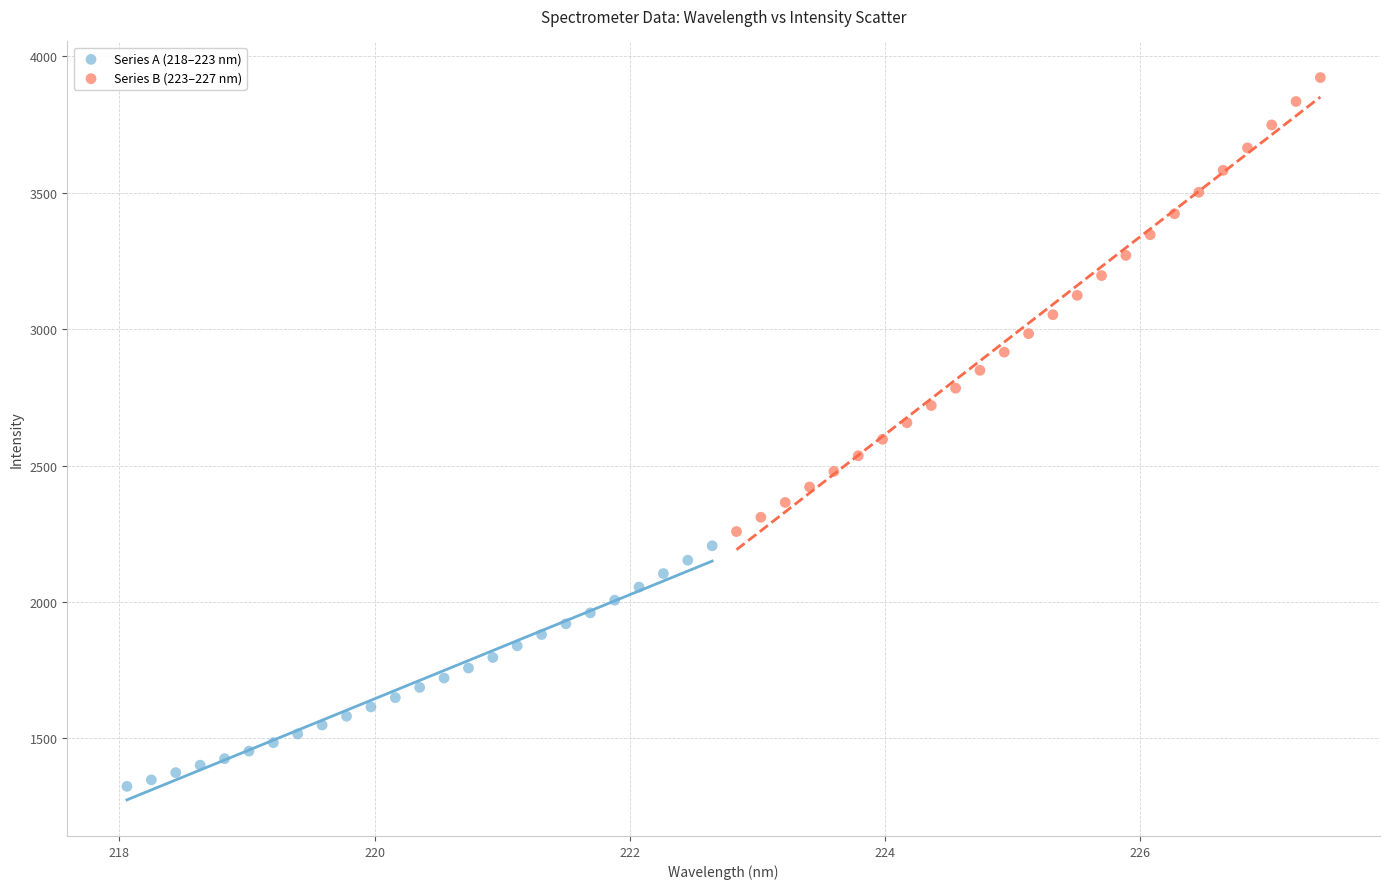

Which series contains the lowest Y value?

Series A (218–223 nm)